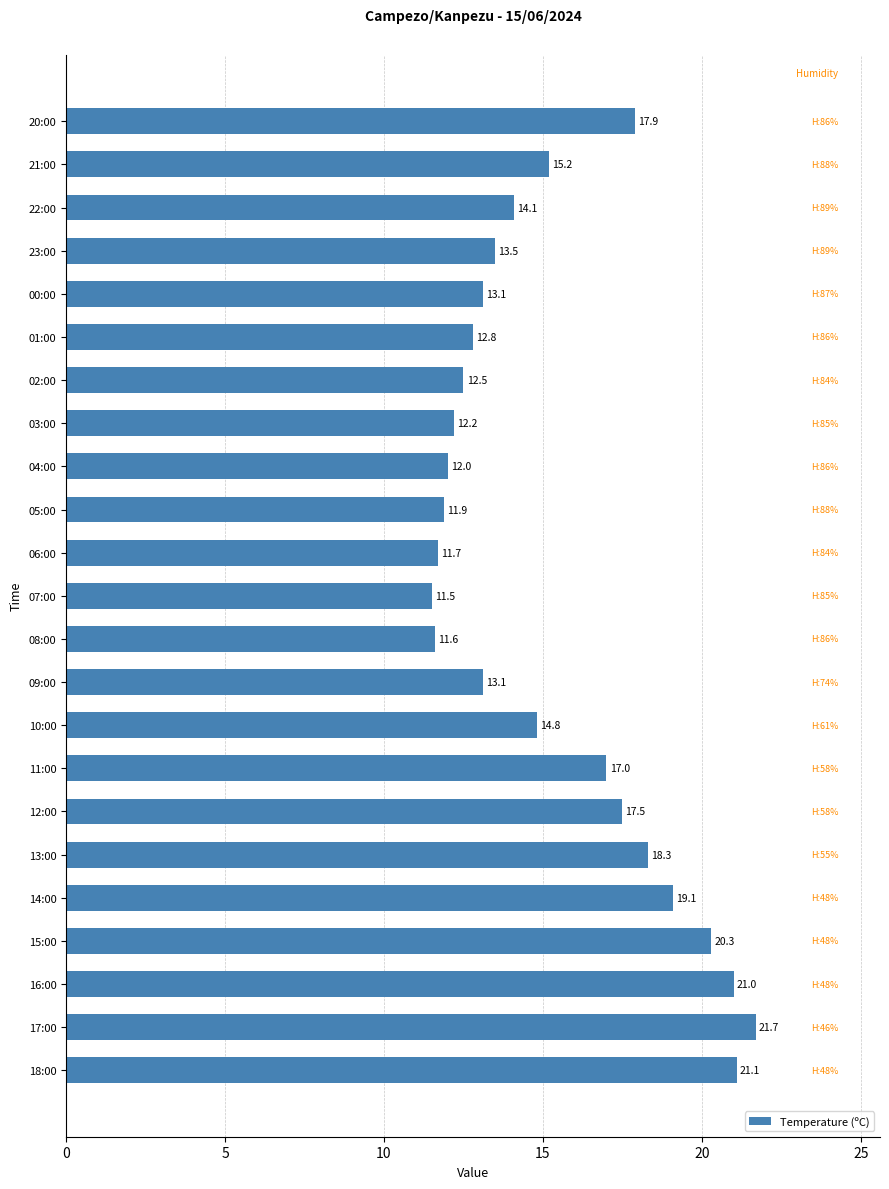

Does the chart contain any negative values?

No